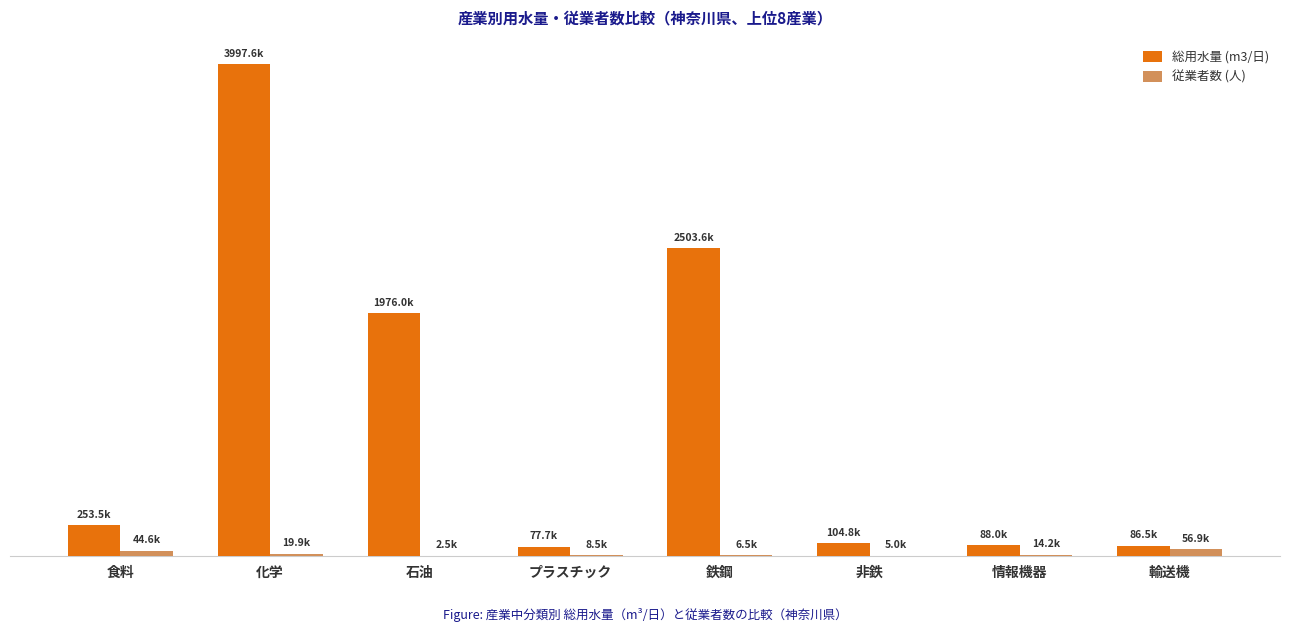

At 化学, list the series in order from smallest to largest.

従業者数 (人), 総用水量 (m3/日)